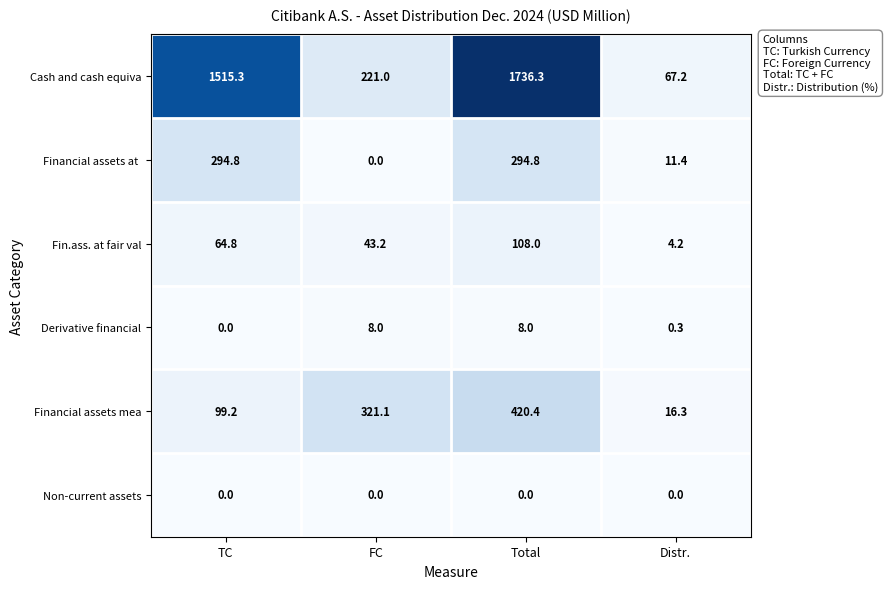

How many distinct data groups are displayed?

6